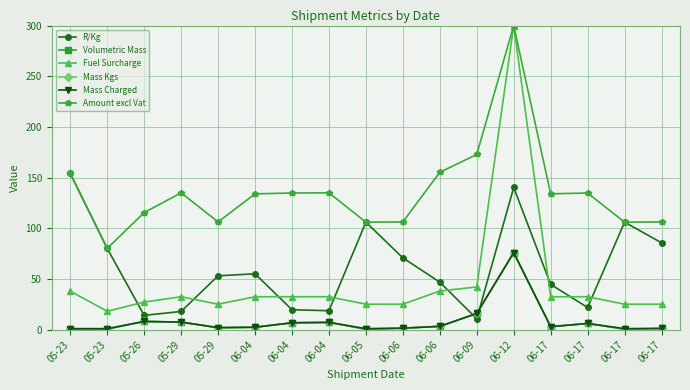

What is the average value of the Amount excl Vat series?

136.3